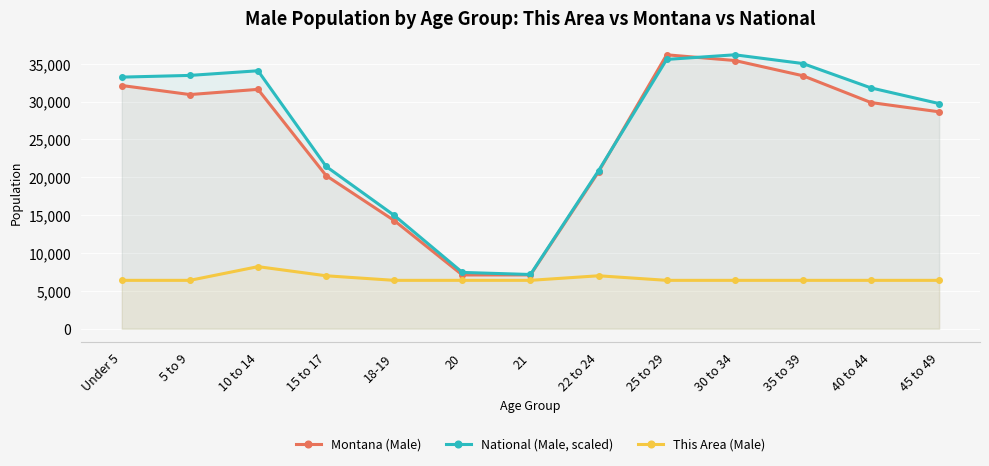

True or false: National (Male, scaled) and This Area (Male) intersect in this chart.

False